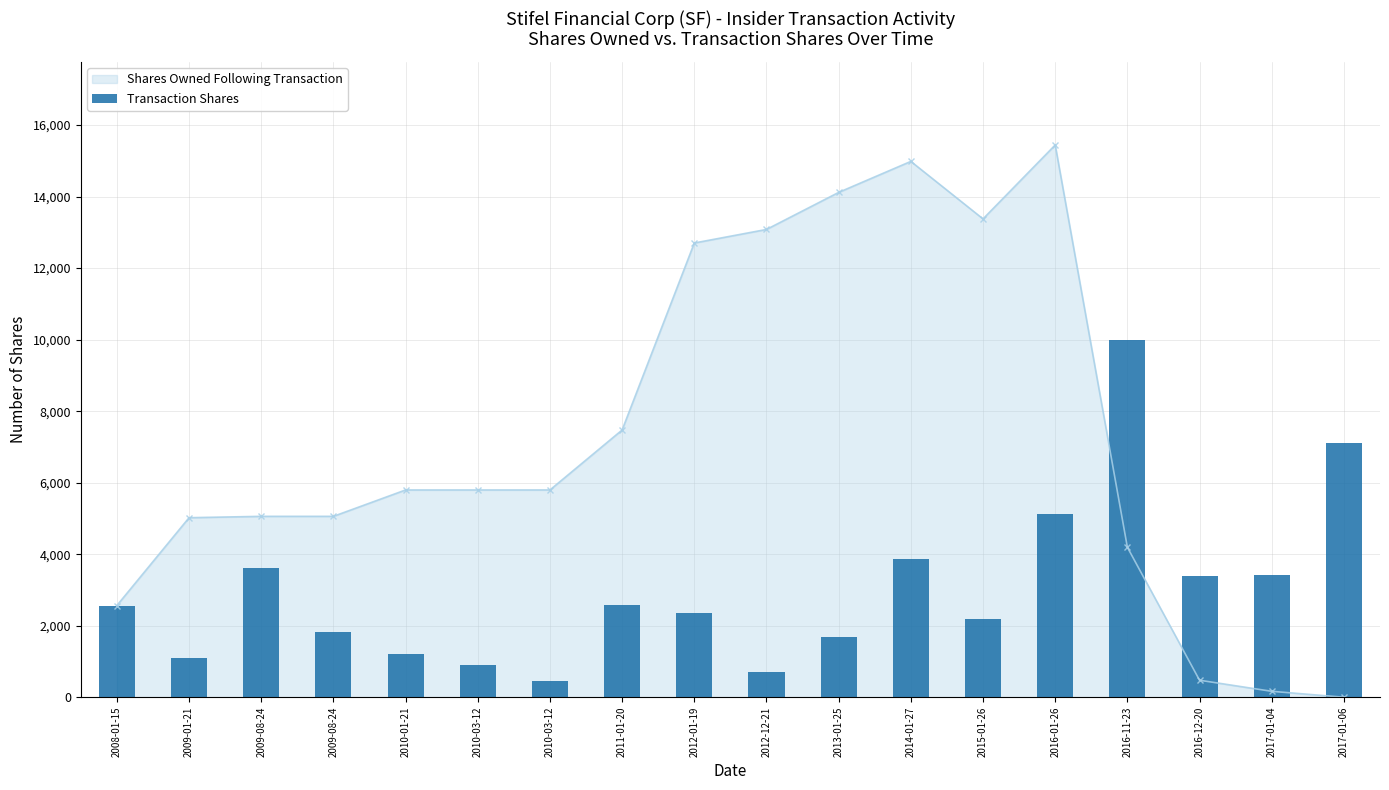

Reading left to right, list all the values displayed in this chart.

2564	1102	3600	1835	1203	900	466	2580	2357	709	1689	3857	2187	5125	10000	3400	3424	7108